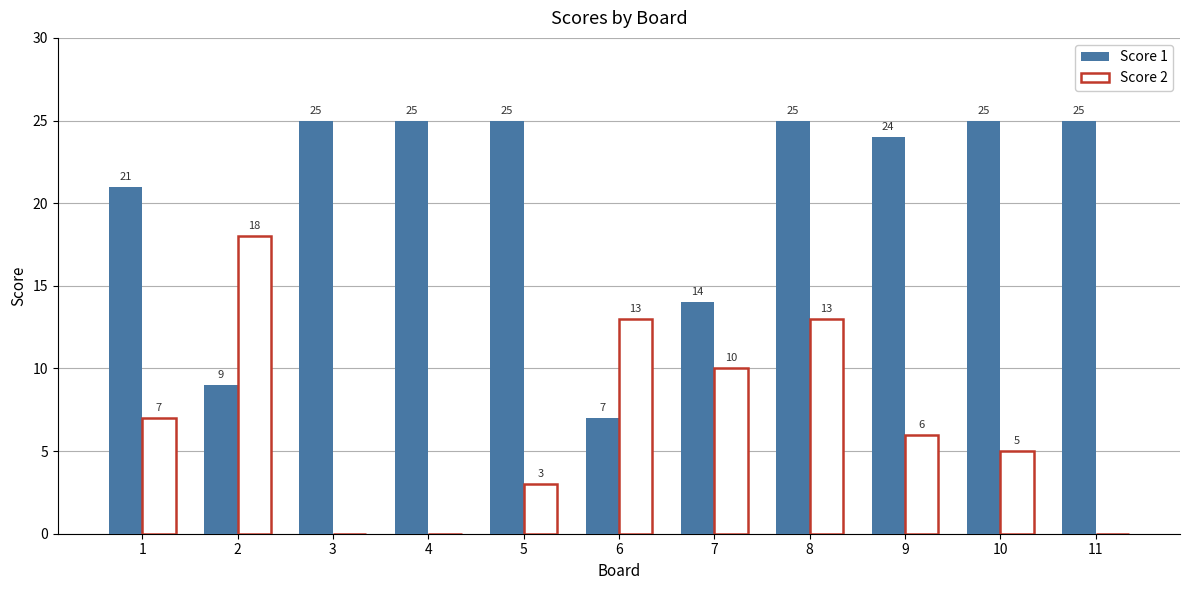

Which series has the largest total across all categories?

Score 1